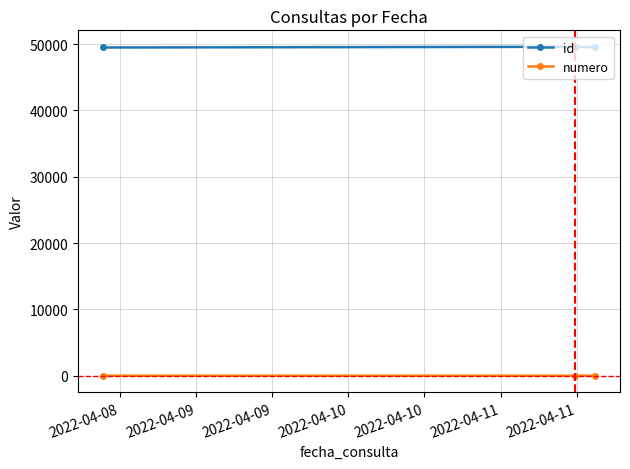

What is the sum of all numero values?

6